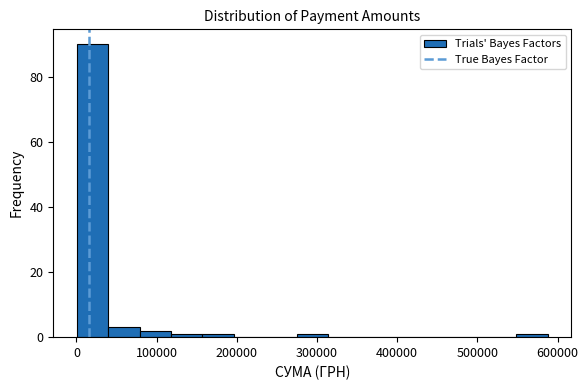

Around what value on the x-axis is the tallest bar? Give the approximate position of its centre, as read against the axis.

20000